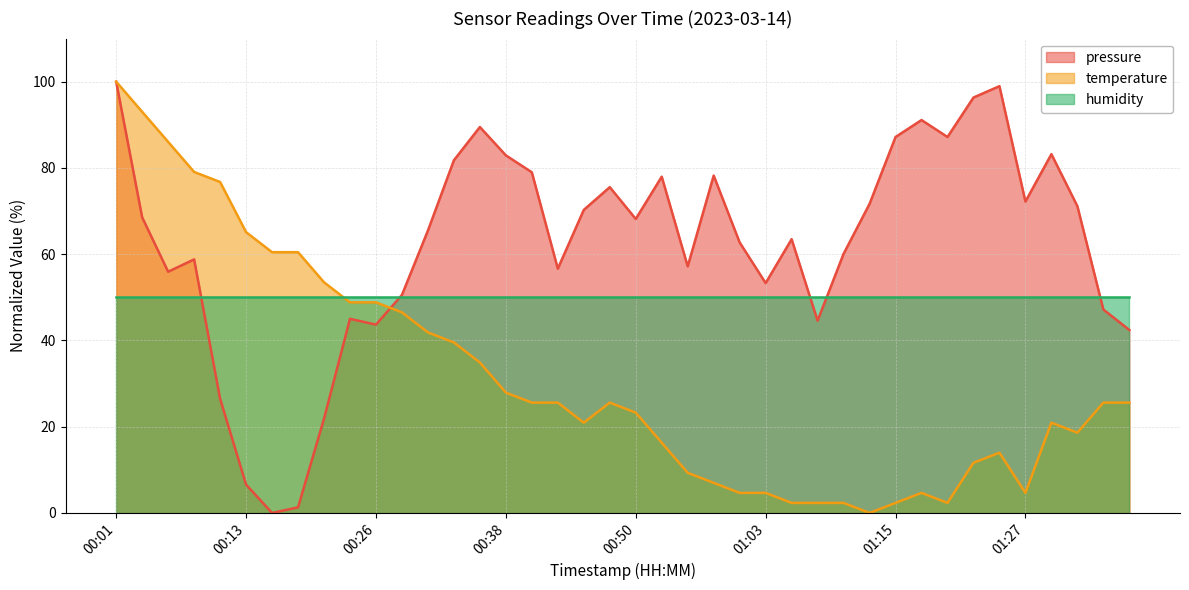

At which category does pressure reach its first local peak?

00:08